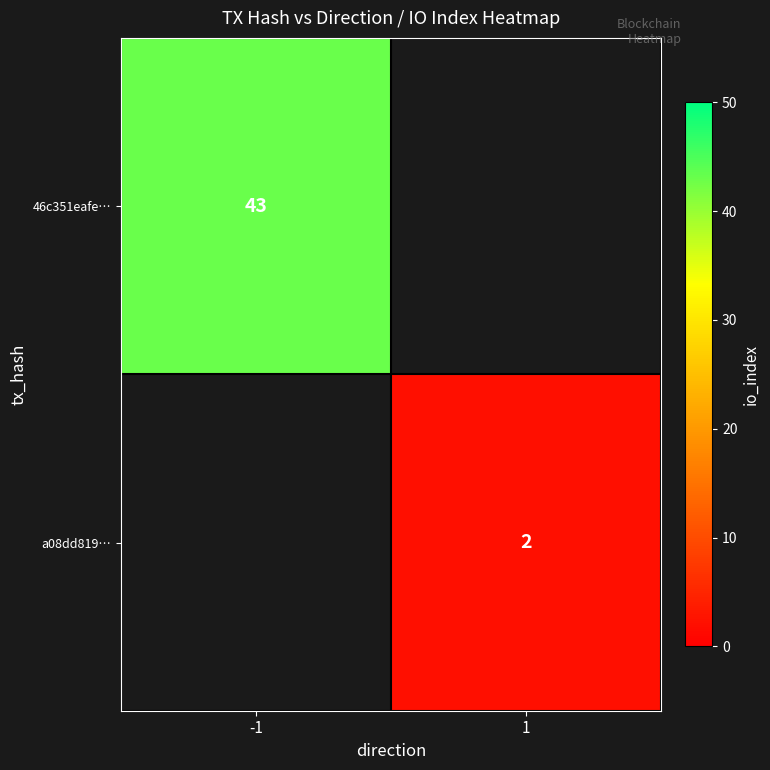

True or false: 46c351eafe… has a value of 63 at -1.

False